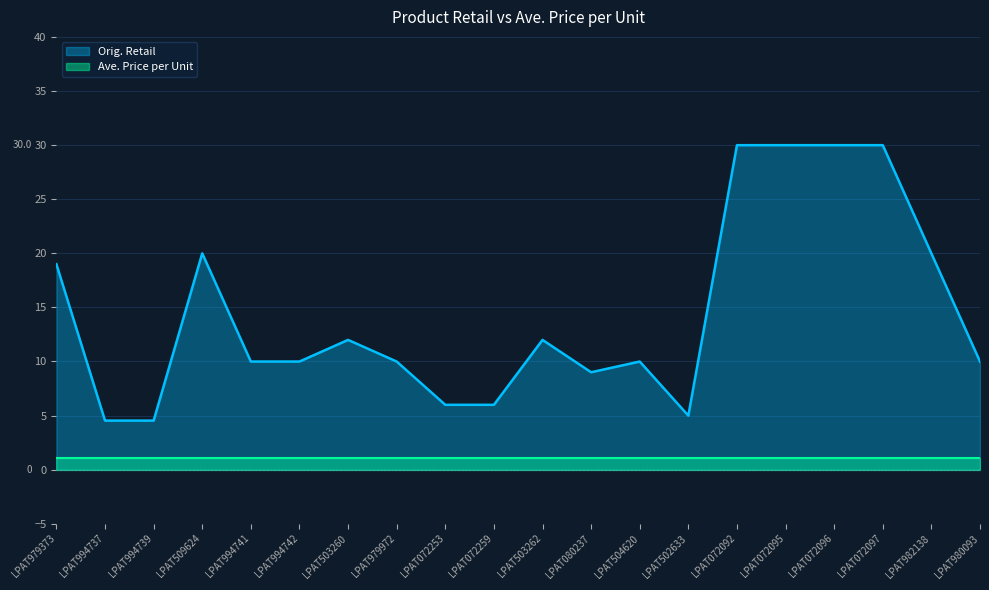

At which category does the data reach its first local peak?

LPAT509624